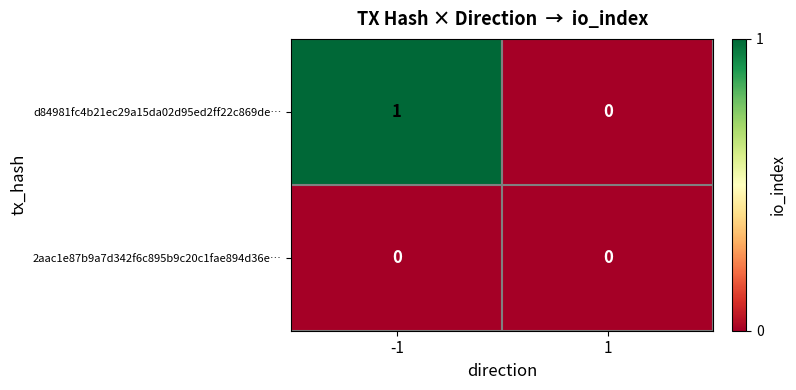

Which series changed the most between -1 and 1?

d84981fc4b21ec29a15da02d95ed2ff22c869de…